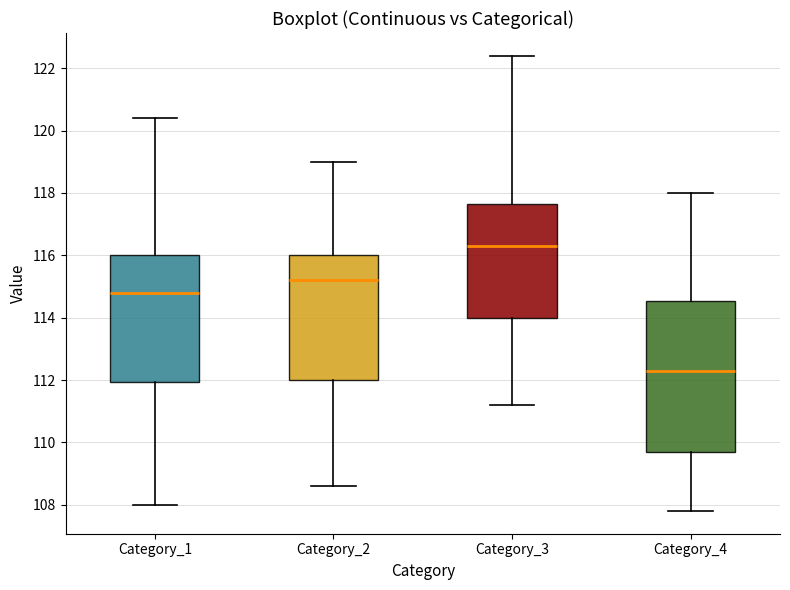

Reading left to right, read every box against the y-axis: the position of its median line, the range the box covers, and the ends of its whiskers. The values are not printed on the chart, so give them approximately, as read against the axis.

Category_1: median 114.8, box 112.0 to 116.0, whiskers 108.0 to 120.4
Category_2: median 115.2, box 112.0 to 116.0, whiskers 108.6 to 119.0
Category_3: median 116.4, box 114.0 to 117.6, whiskers 111.2 to 122.4
Category_4: median 112.4, box 109.8 to 114.6, whiskers 107.8 to 118.0